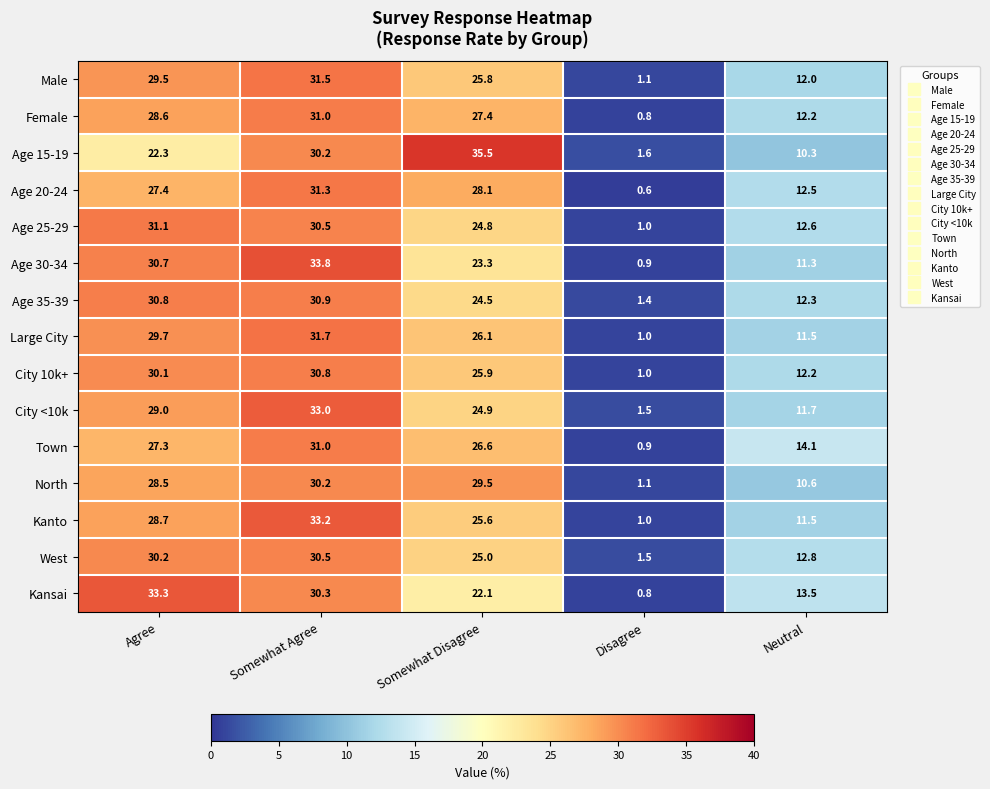

Which label corresponds to the smallest value in the chart?

Disagree